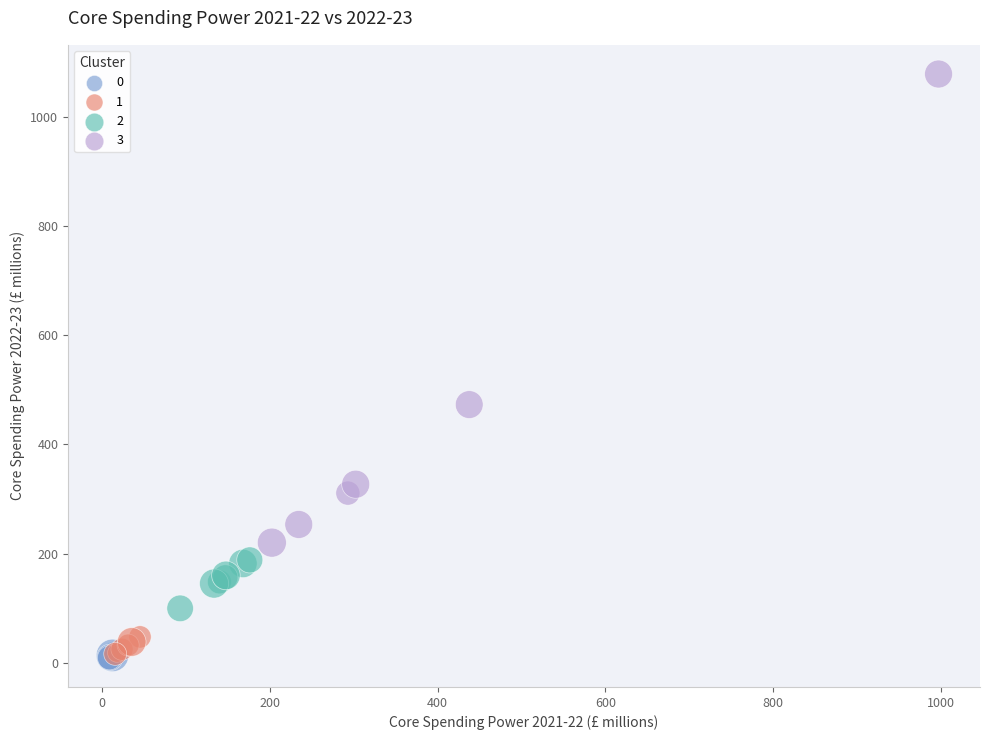

Which series has the largest Y range (max minus min)?

3